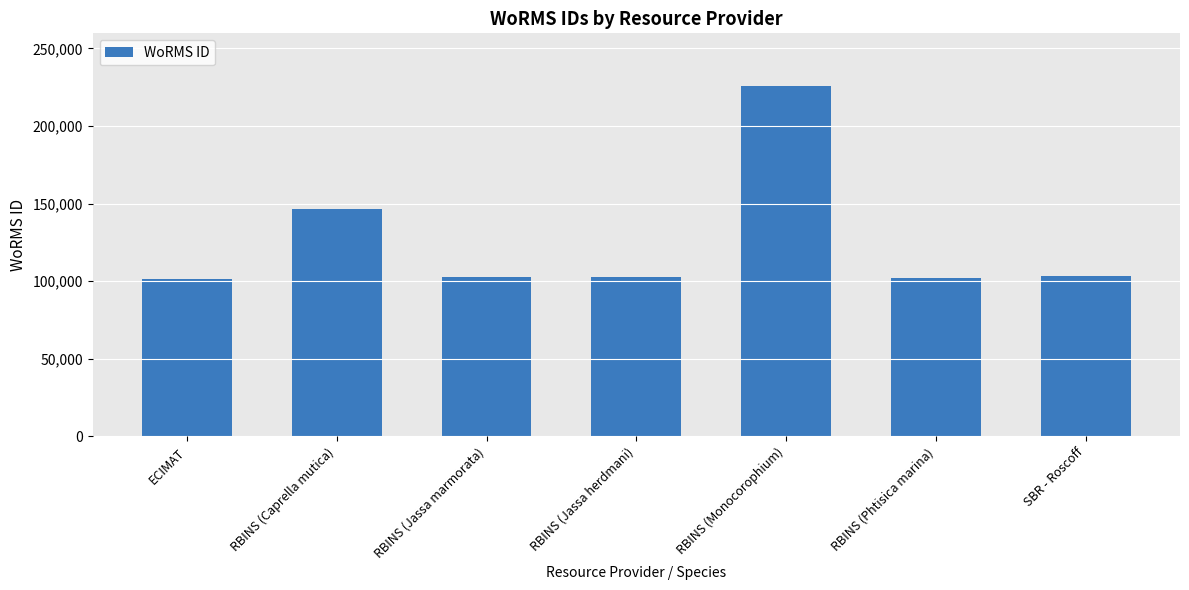

What is the change in value from RBINS (Monocorophium) to SBR - Roscoff?

-122594